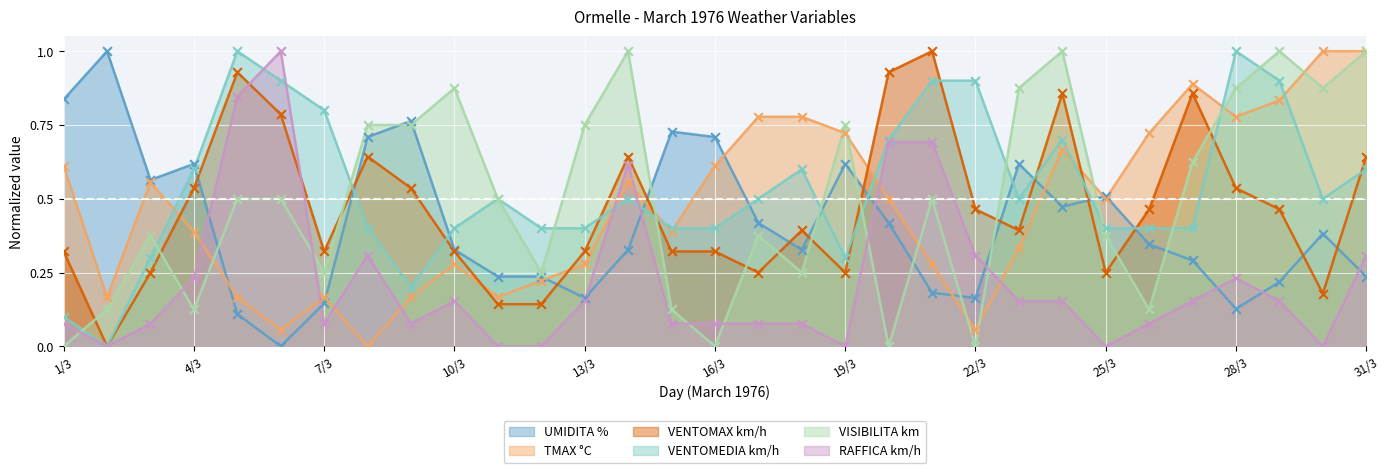

What is the total value across all series at 15/3?

2.0